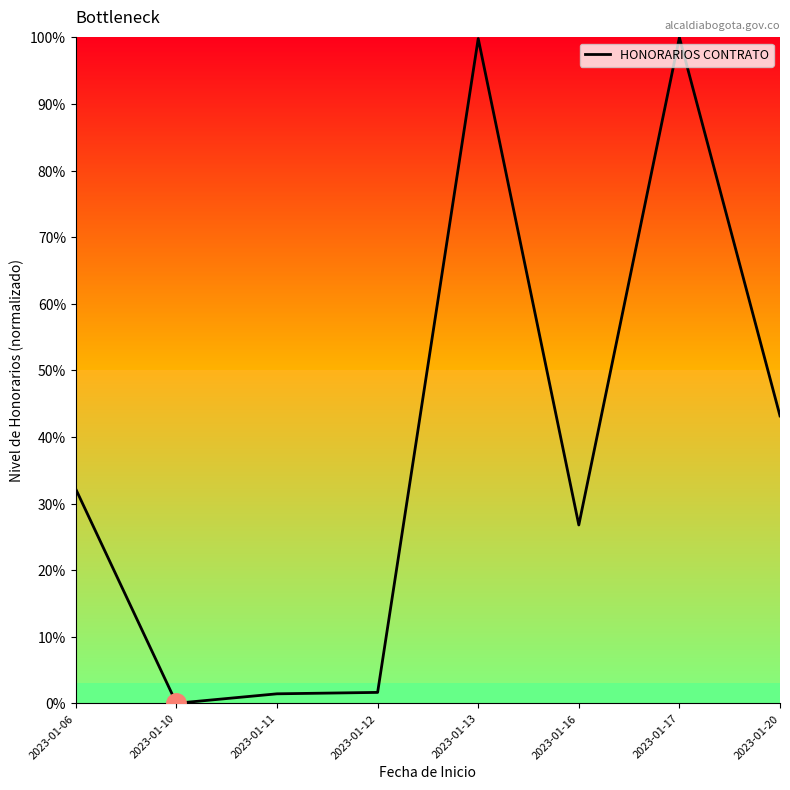

What is the difference between the values at 2023-01-06 and 2023-01-13?

67.7